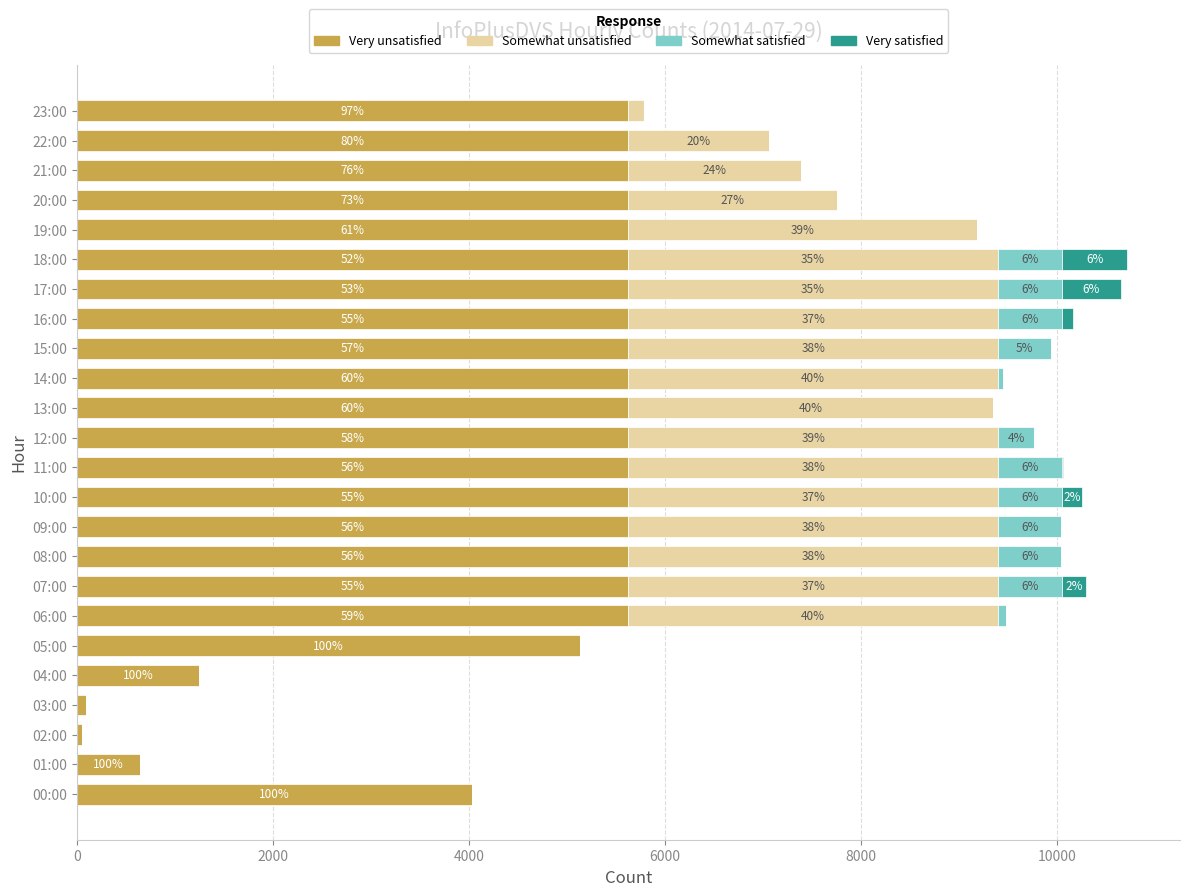

What is the value of the Very satisfied bar at the 11th from the left?

204.2